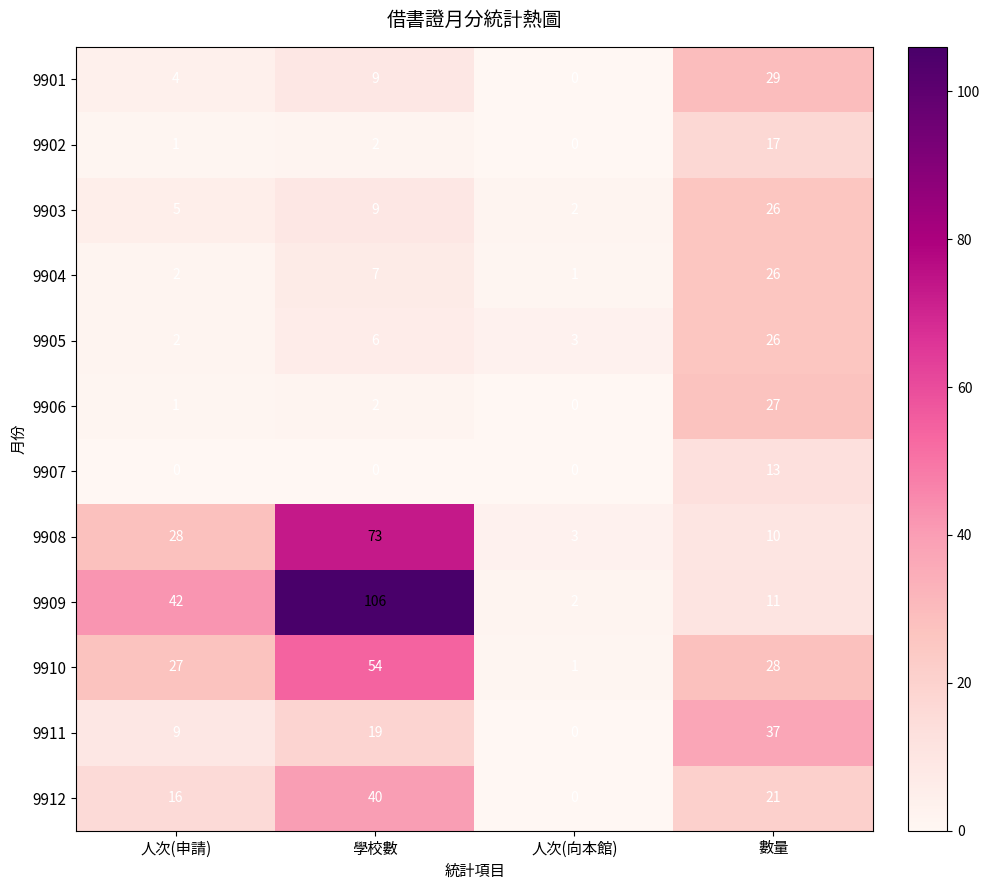

What is the difference between the highest and lowest values at 人次(向本館)?

3